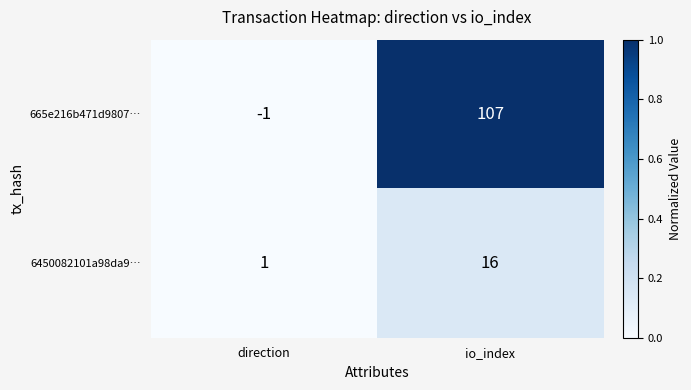

What is the difference between the highest and lowest values at io_index?

91